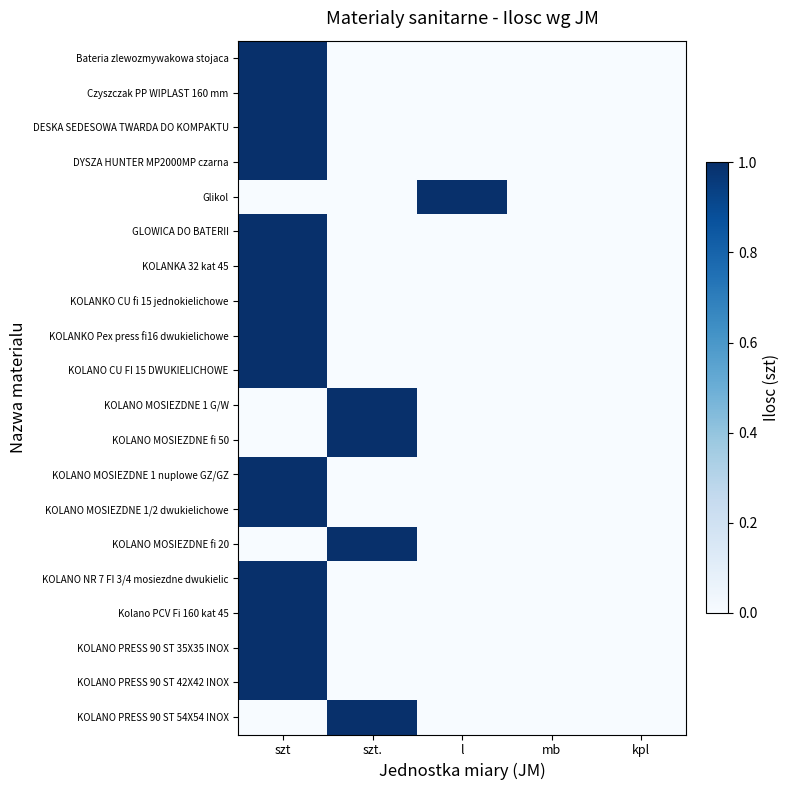

What is the total value across all series at szt.?

4